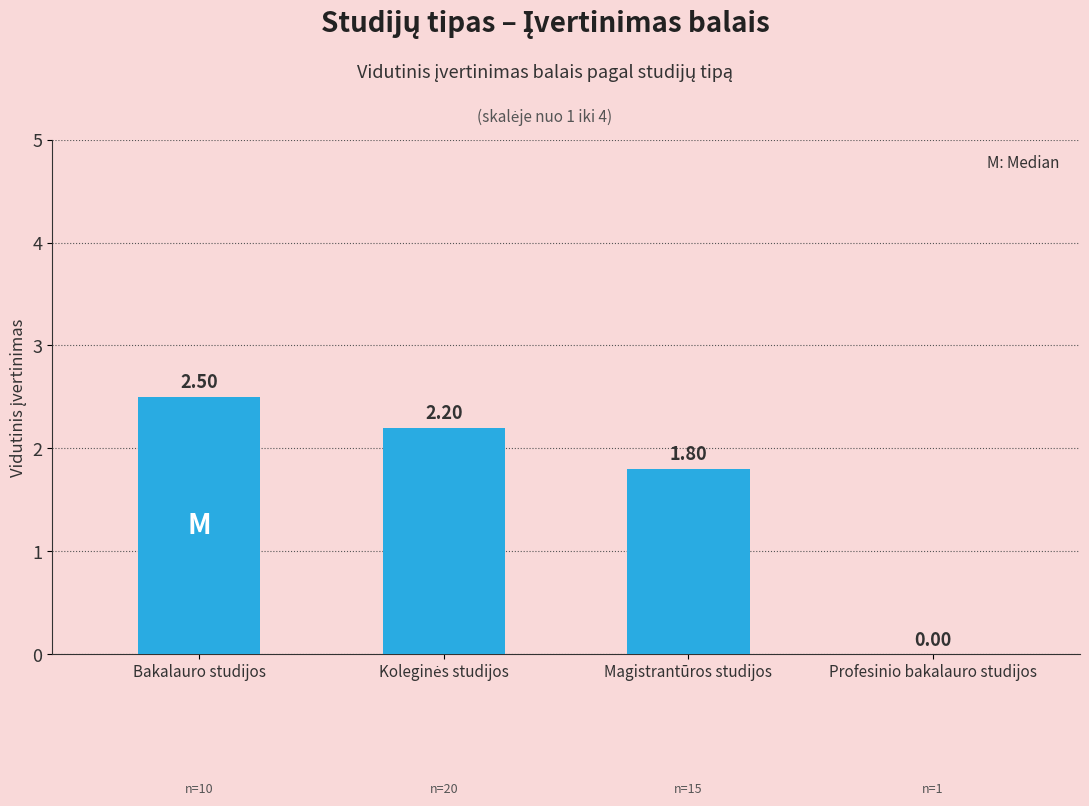

What is the change in value from Magistrantūros studijos to Profesinio bakalauro studijos?

-1.8